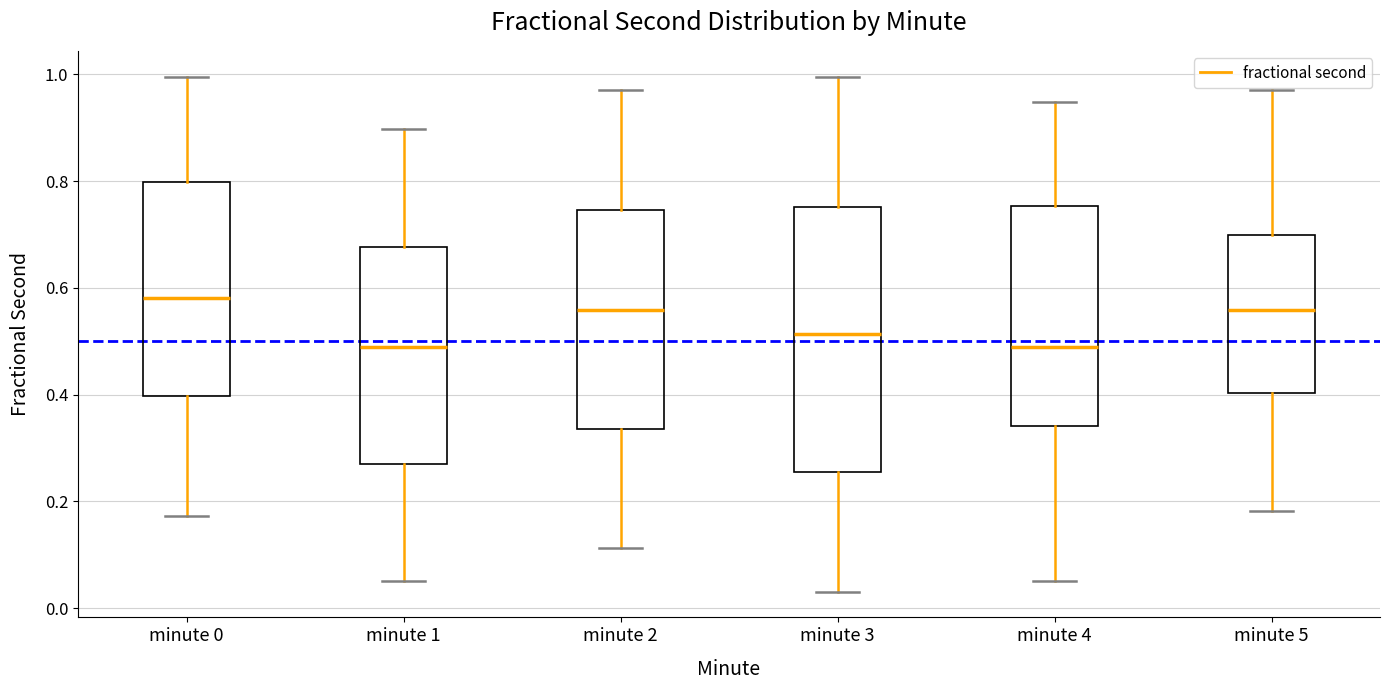

Which box is the tallest, from its lower edge to its upper edge?

minute 3